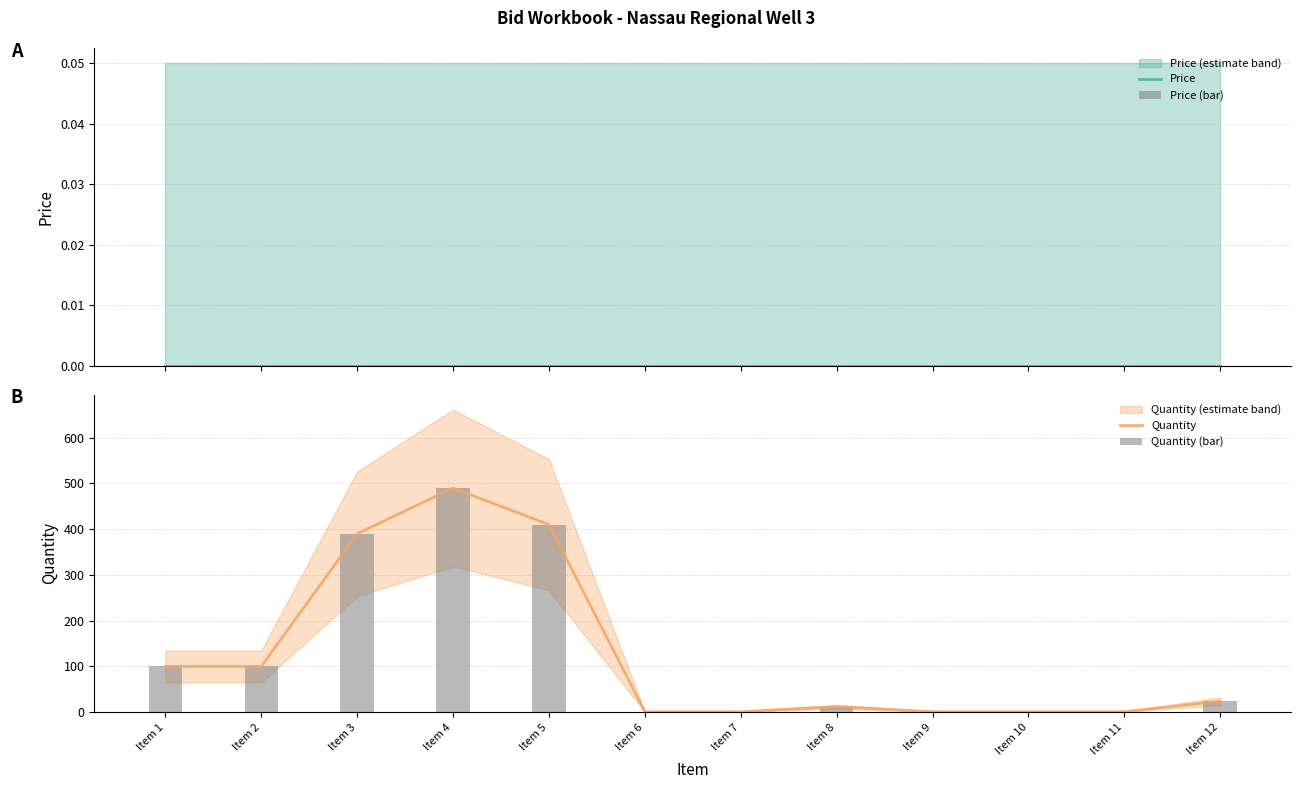

Reading left to right, list all the values displayed in this chart.

Price: 0	0	0	0	0	0	0	0	0	0	0	0
Price (bar): 0	0	0	0	0	0	0	0	0	0	0	0
Quantity: 100	100	390	490	410	1	1	12	1	1	1	24
Quantity (bar): 100	100	390	490	410	1	1	12	1	1	1	24